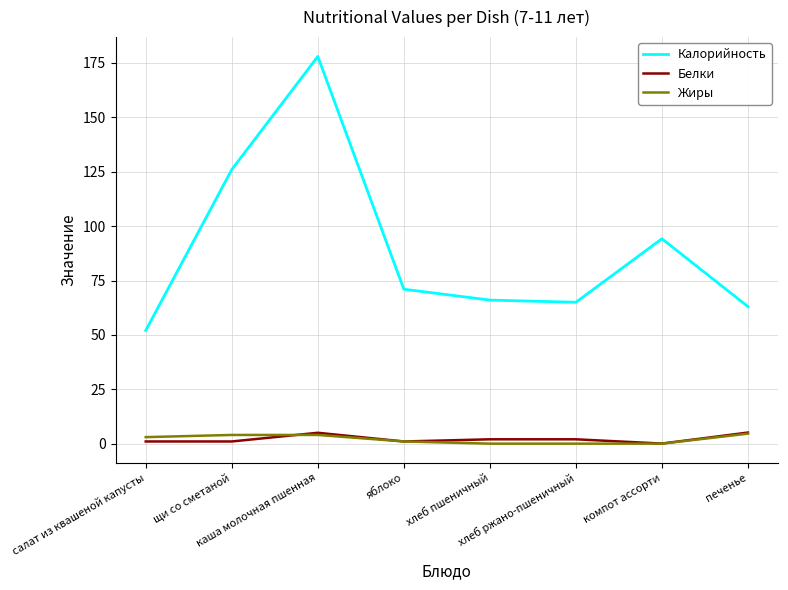

The Калорийность series shows 63.0 at печенье. True or false?

True